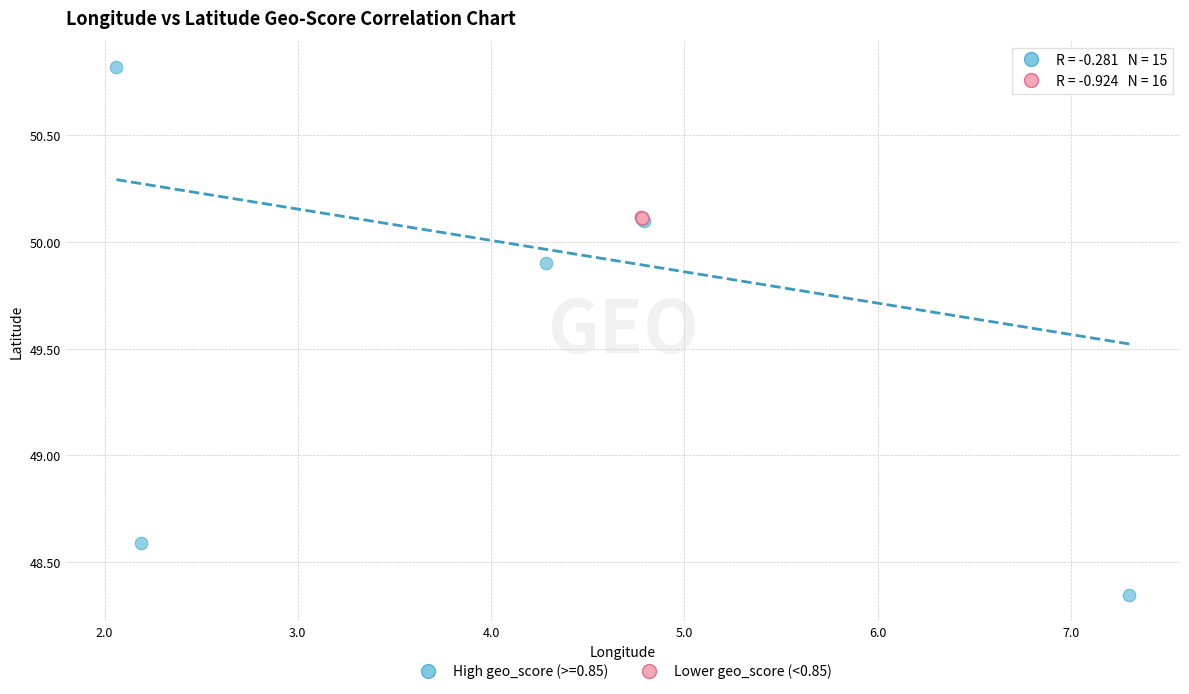

Which series contains the lowest Y value?

High geo_score (>=0.85)